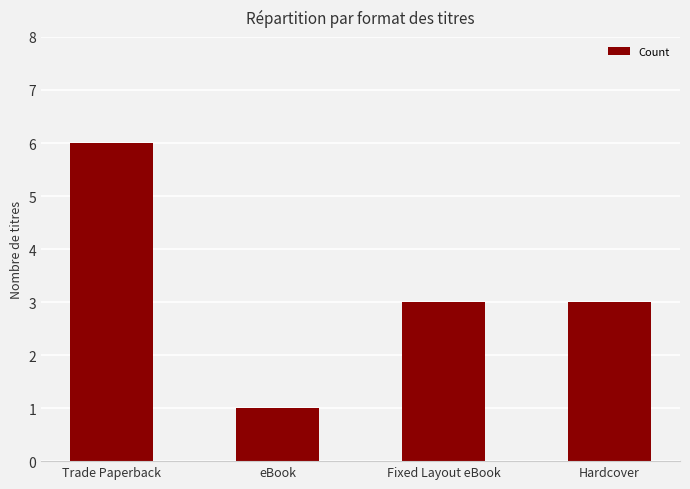

What is the difference between the values at Fixed Layout eBook and eBook?

2